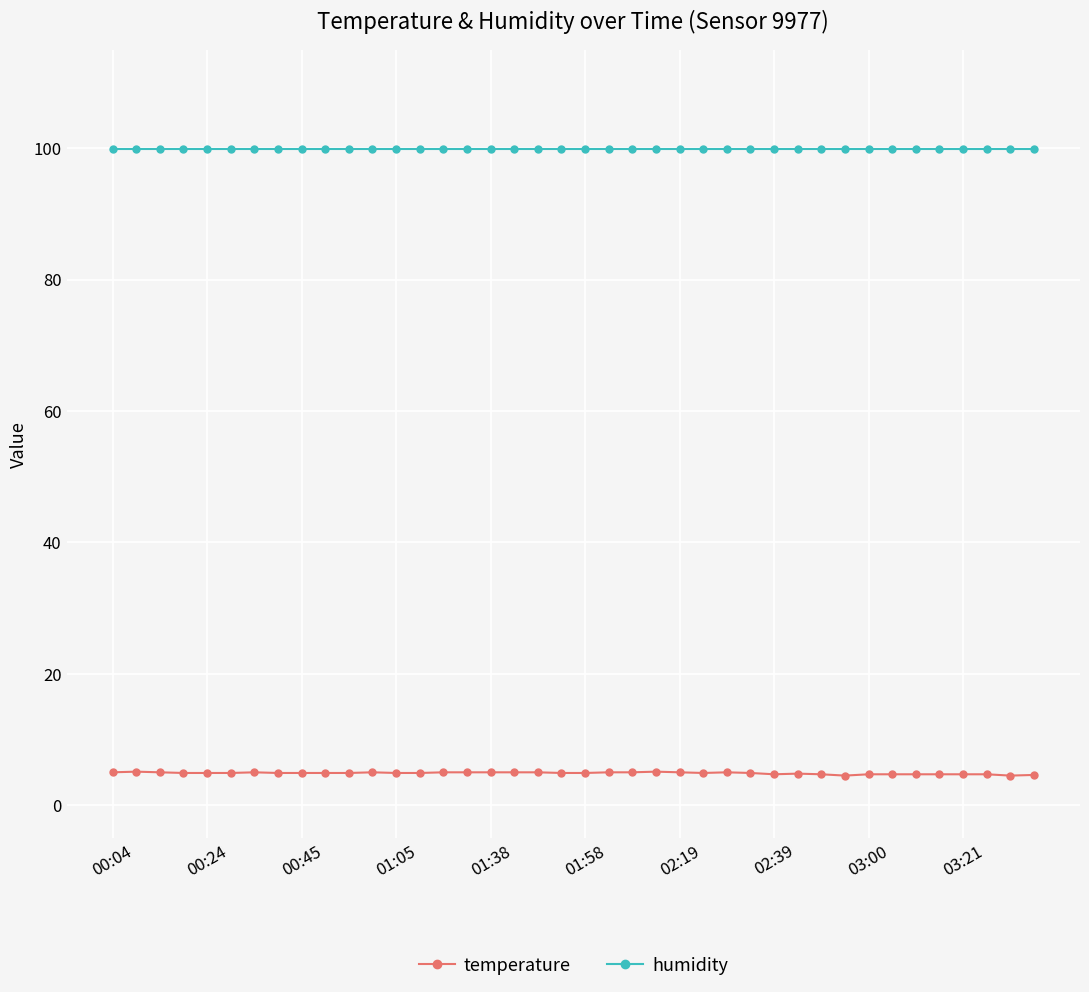

How many lines are shown in the chart?

2